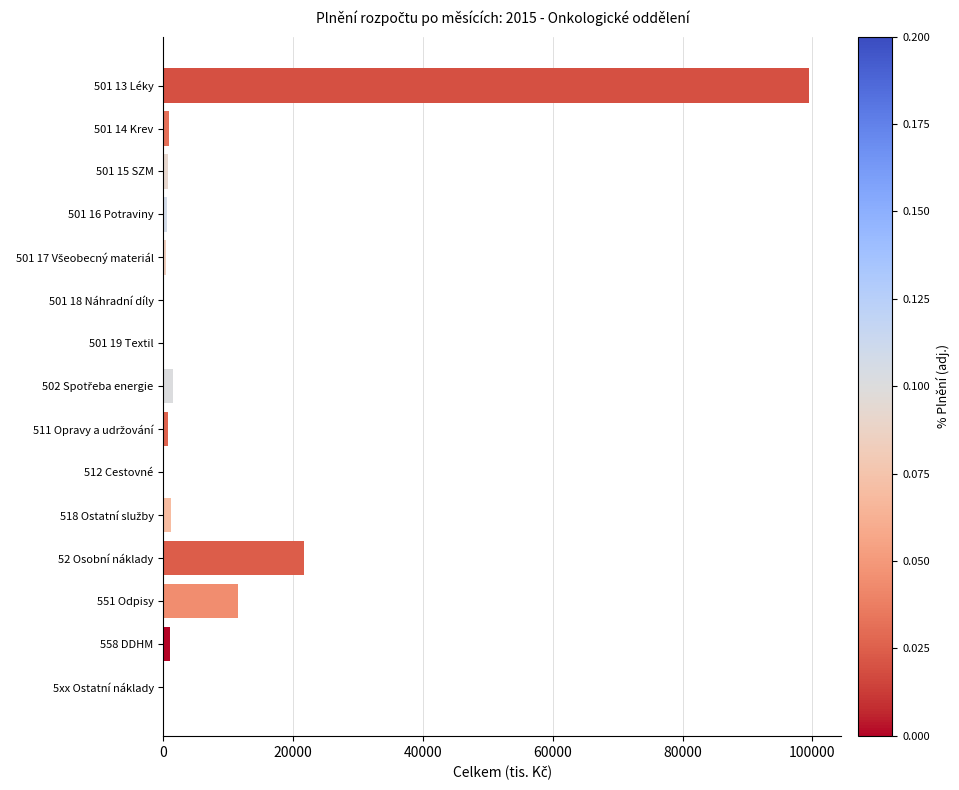

Count the number of values greater than 723.

8